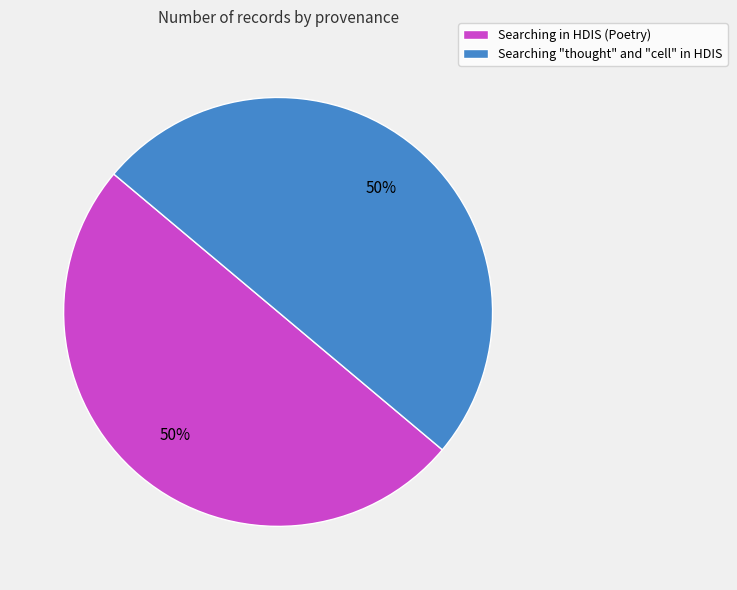

What percentage is the Searching "thought" and "cell" in HDIS slice, to the nearest percent?

50%